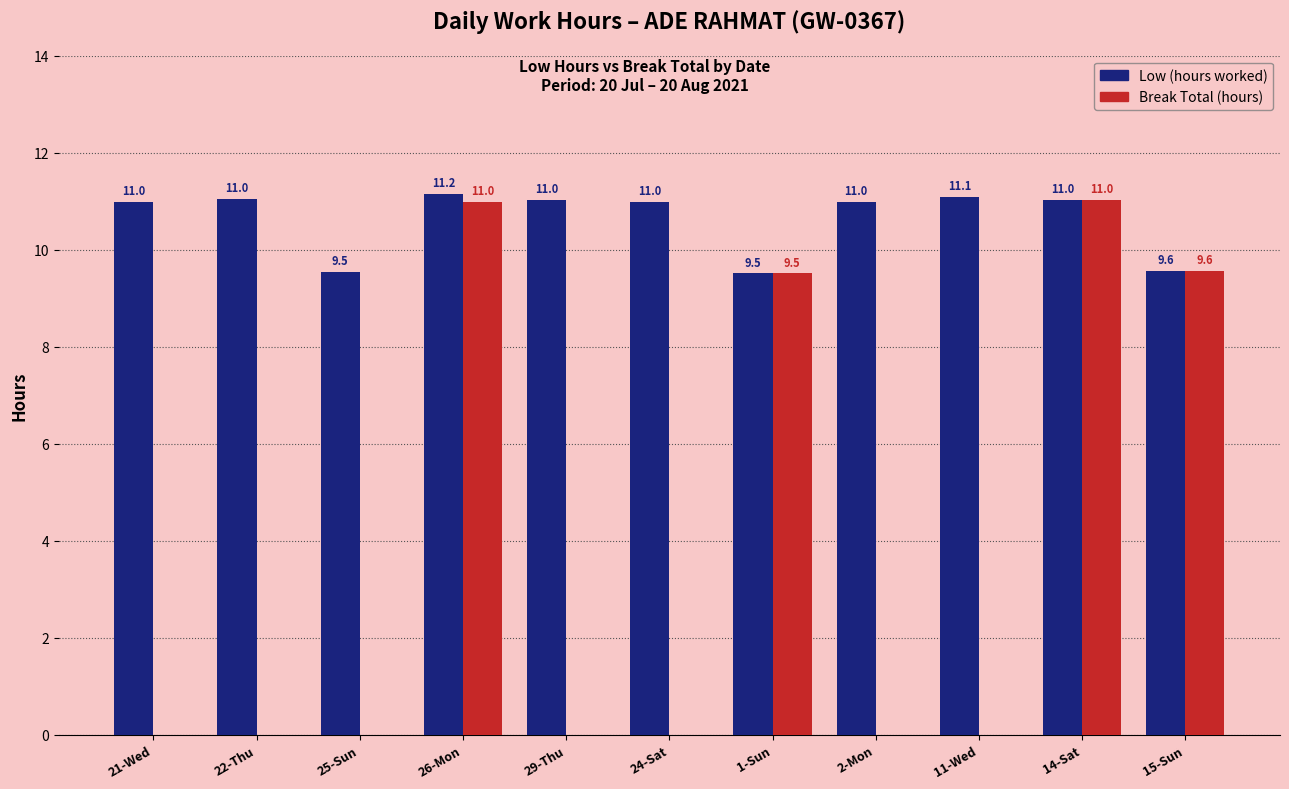

Which label corresponds to the largest value in the chart?

26-Mon